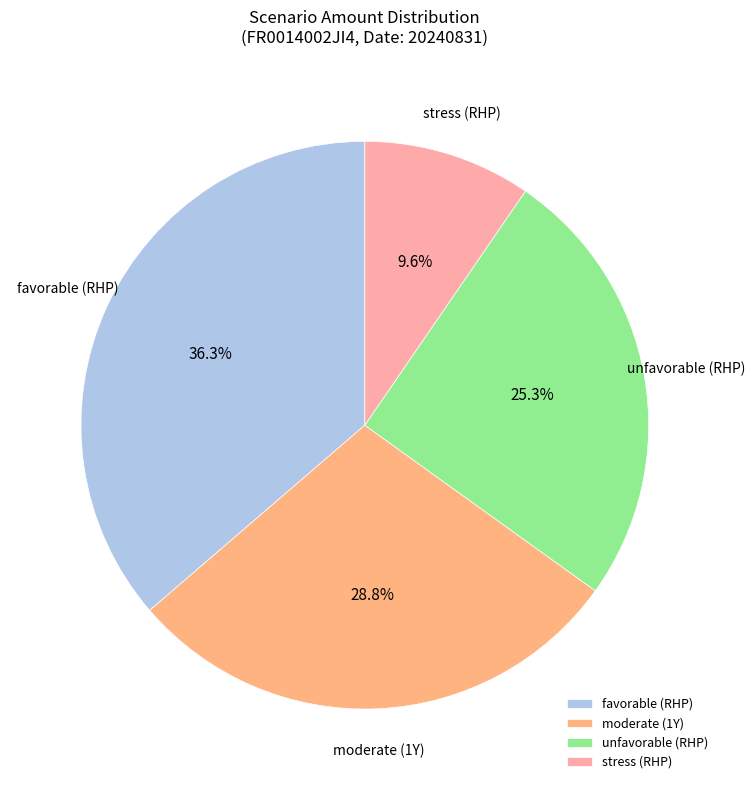

How many segments does this pie chart have?

4